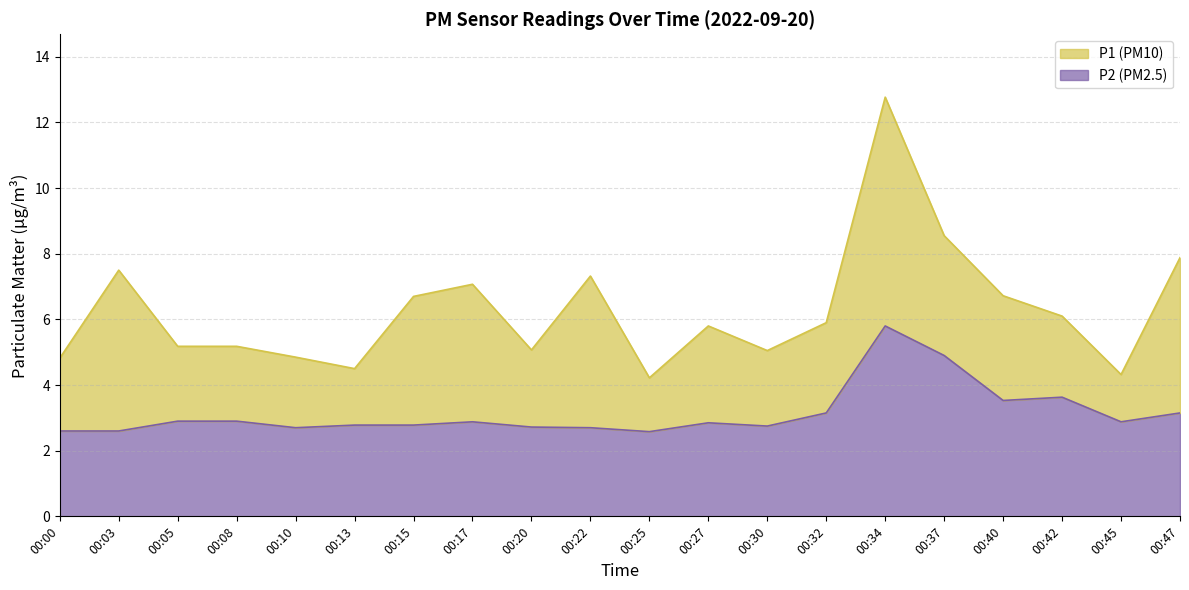

At which label does P1 reach its peak?

00:34